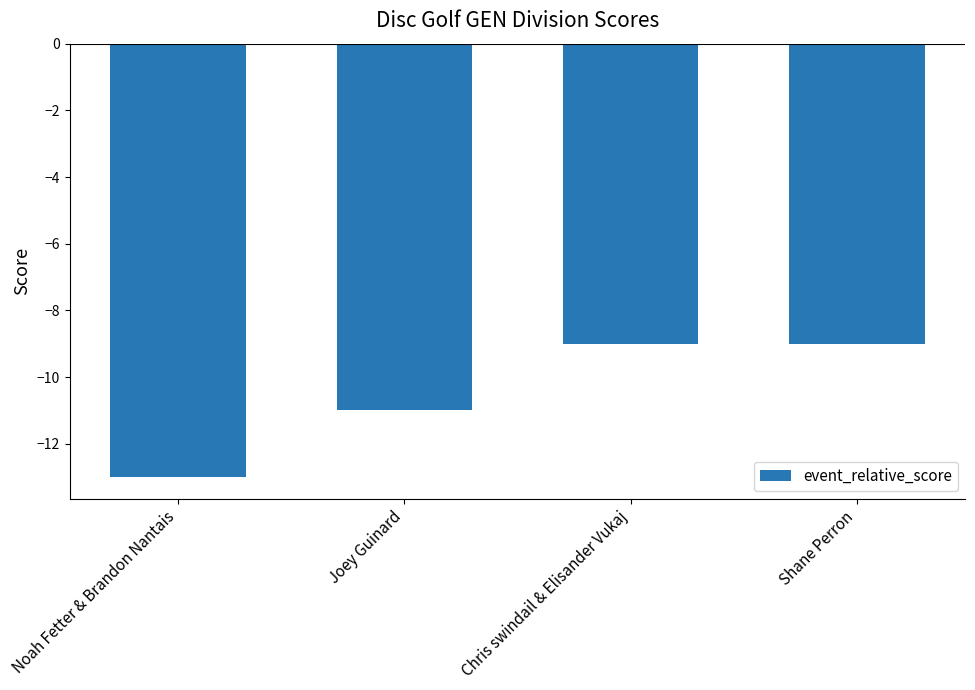

Does the chart contain any negative values?

Yes